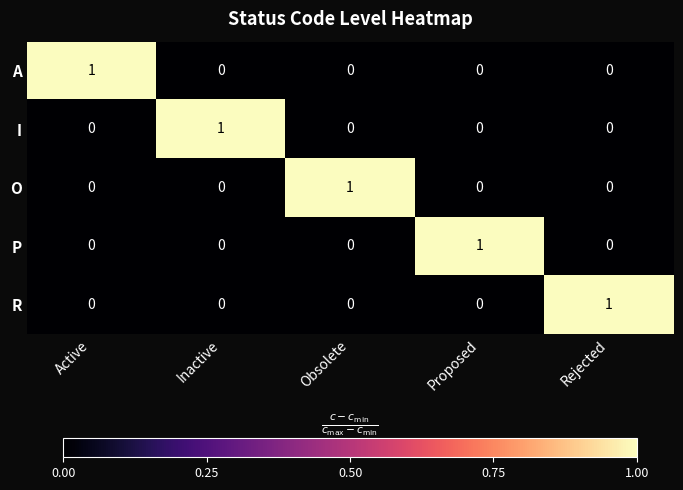

How many O values are between 0 and 1?

5